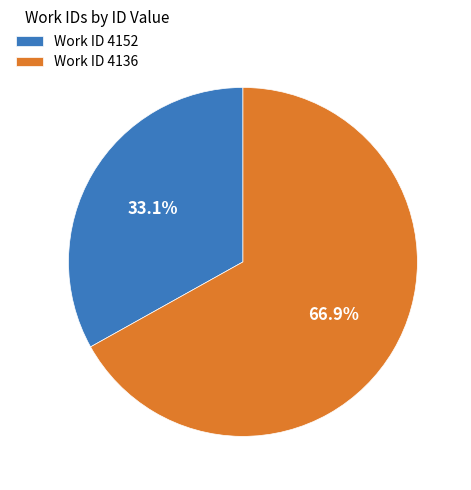

Which slice represents more than half of the pie?

Work ID 4136